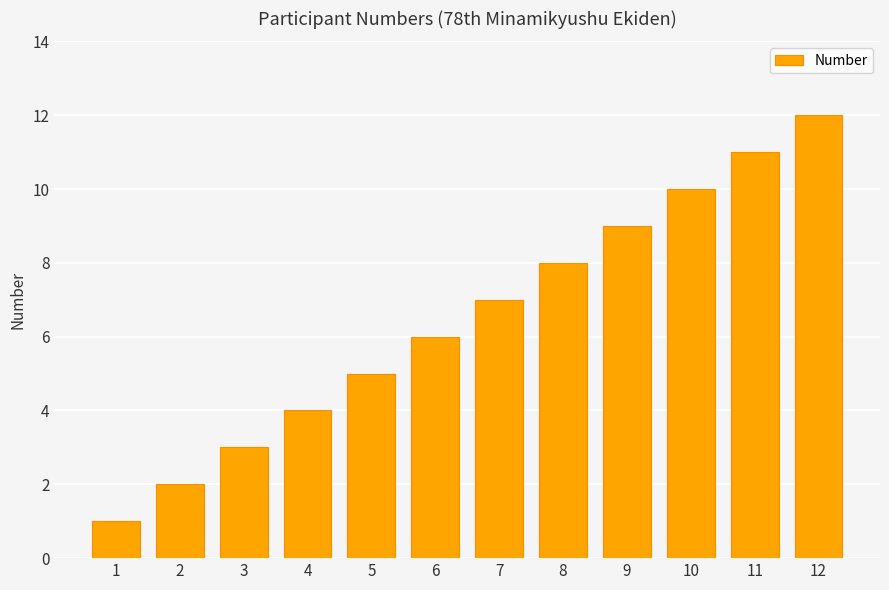

What is the smallest value displayed?

1